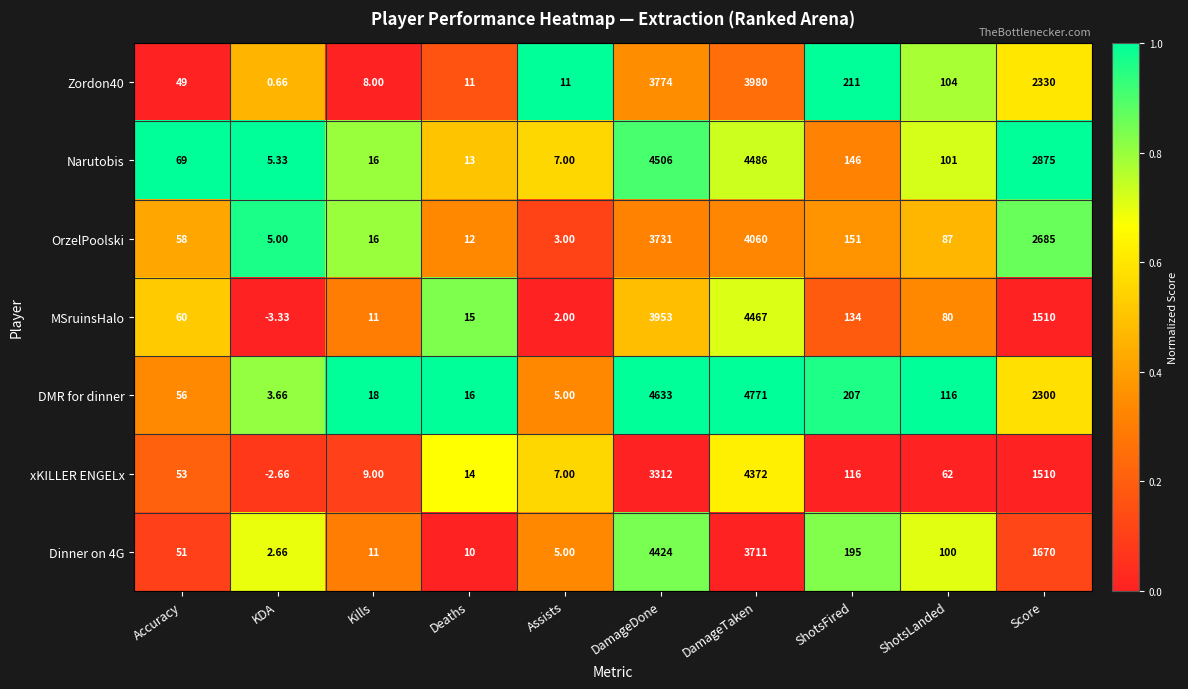

Which label corresponds to the smallest value in the chart?

KDA